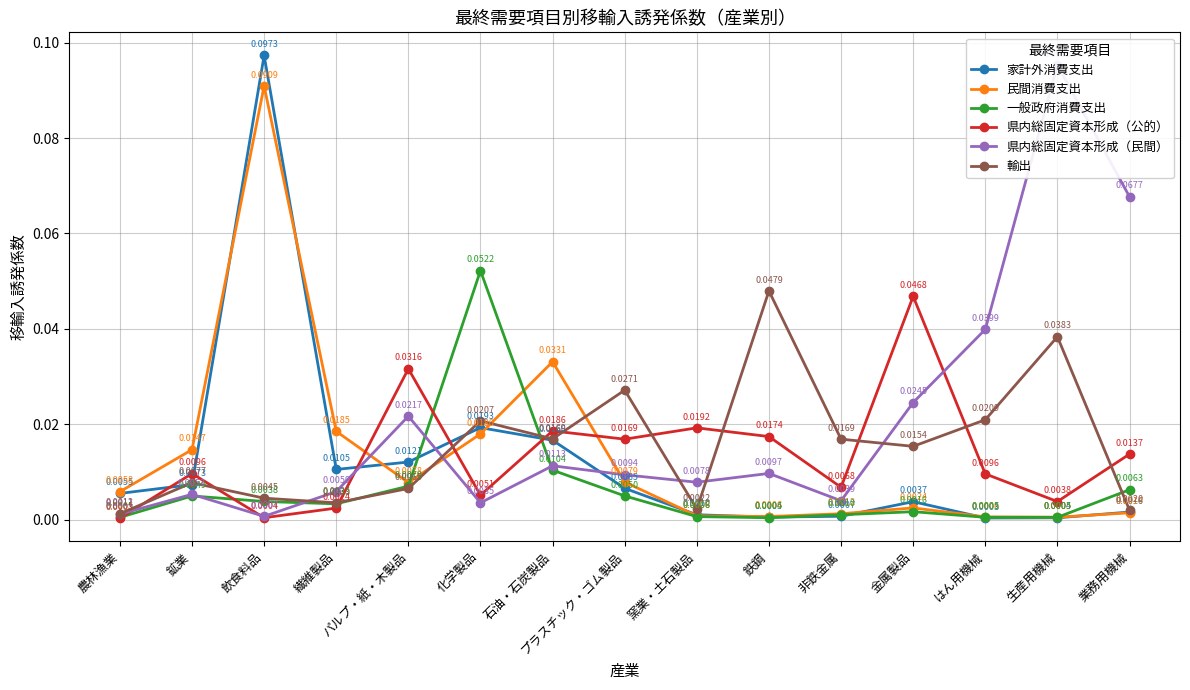

How many categories are shown in the chart?

15